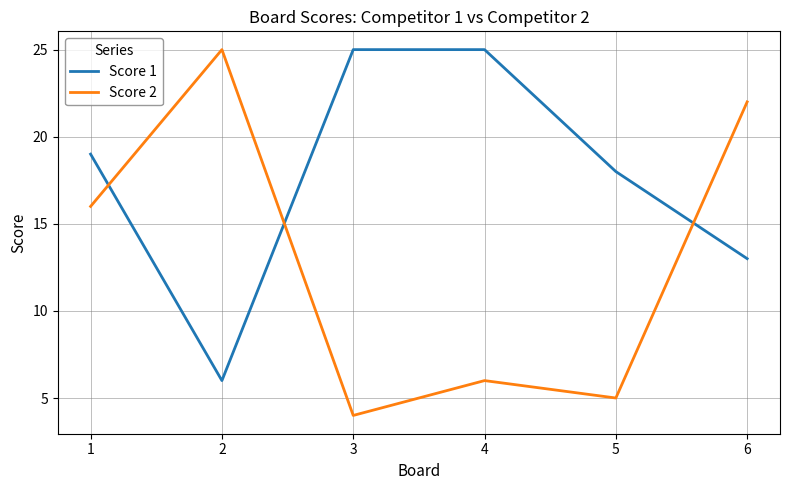

Is it true that Score 2 equals 2 at 3?

False